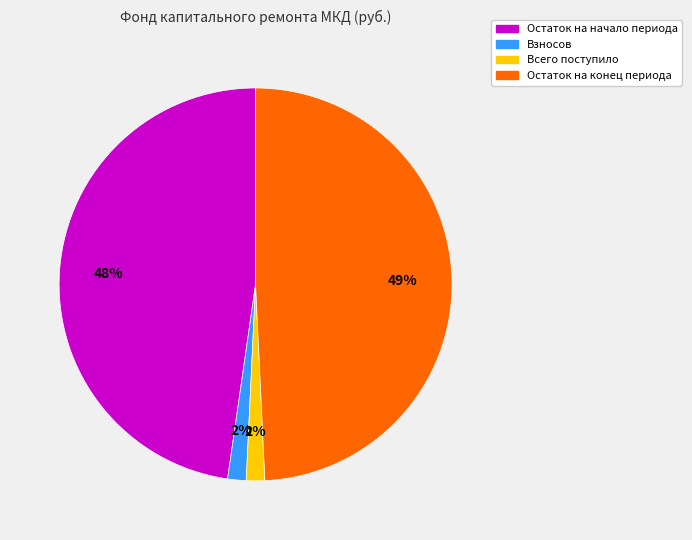

To the nearest percent, what percentage of the pie is Остаток на конец периода?

49%